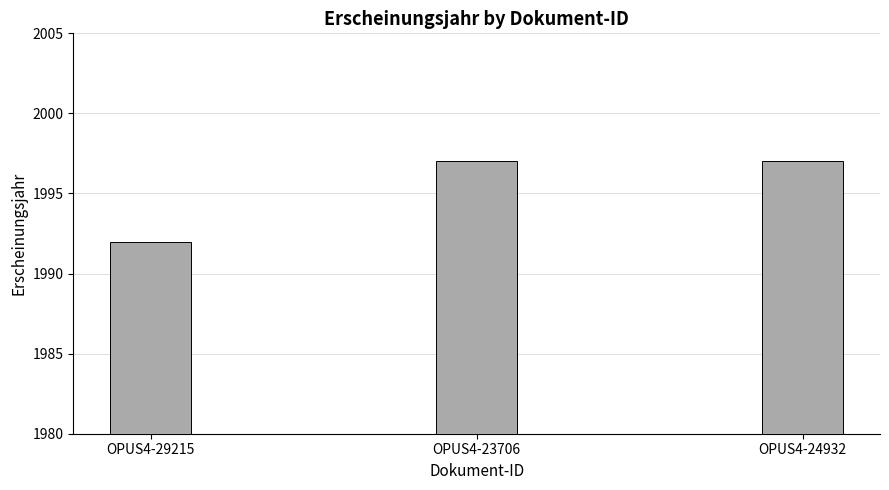

What is the minimum value shown in the chart?

1992